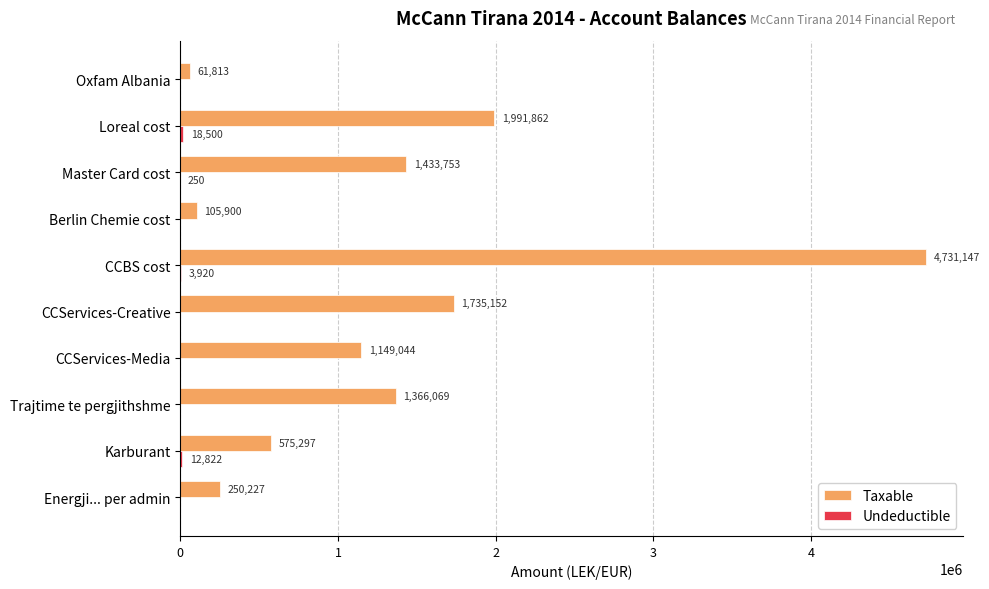

Which series has the widest spread of values?

Taxable